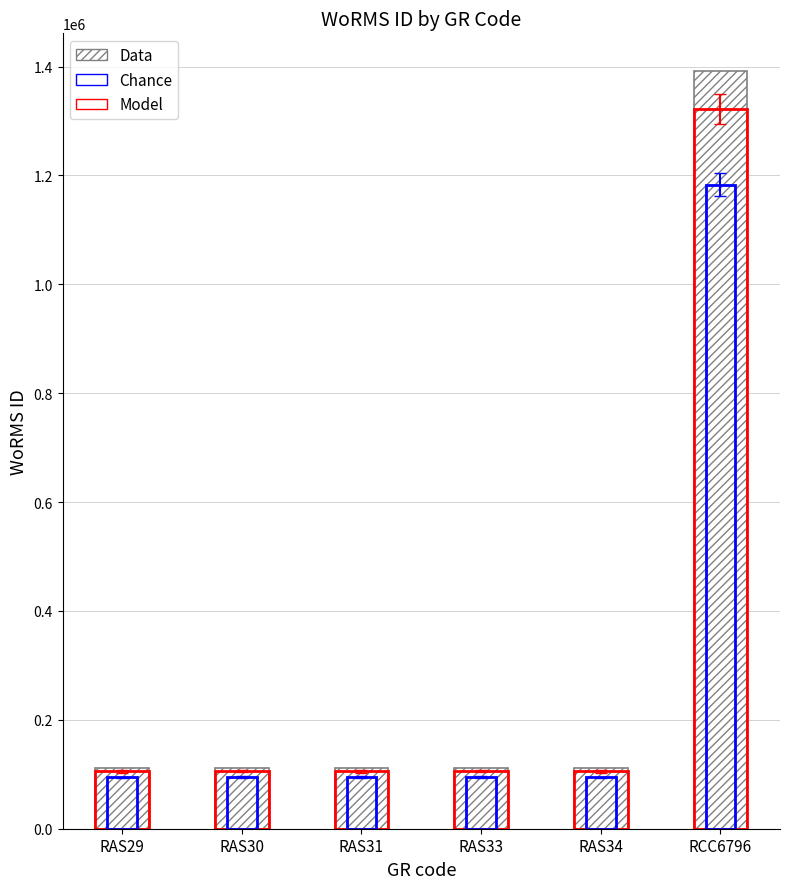

Rank the series at RCC6796 from lowest to highest value.

WoRMS ID (Chance), WoRMS ID (Model), WoRMS ID (Data)